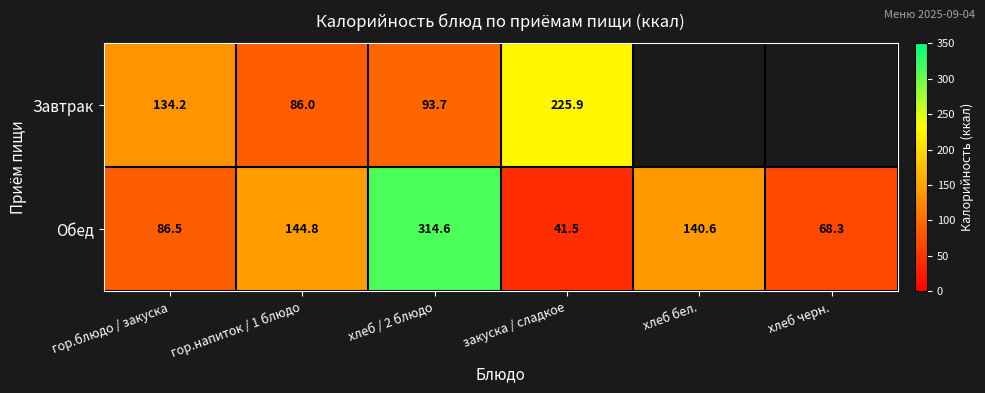

What is the average value of the Обед series?

132.7